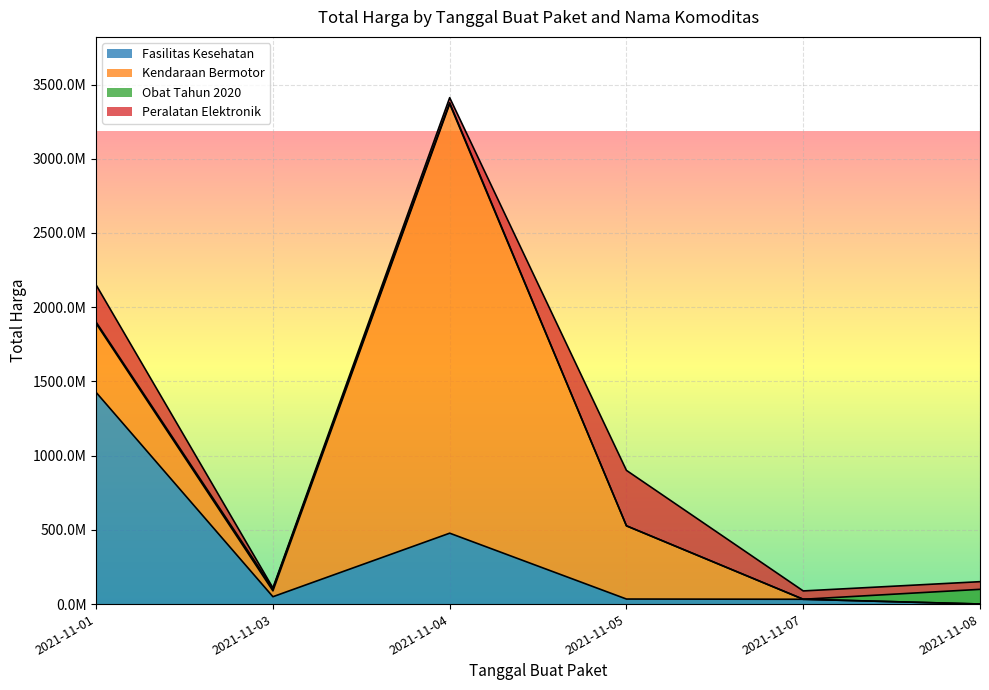

Is the value of Kendaraan Bermotor at 2021-11-03 greater than the value of Fasilitas Kesehatan at 2021-11-05?

Yes